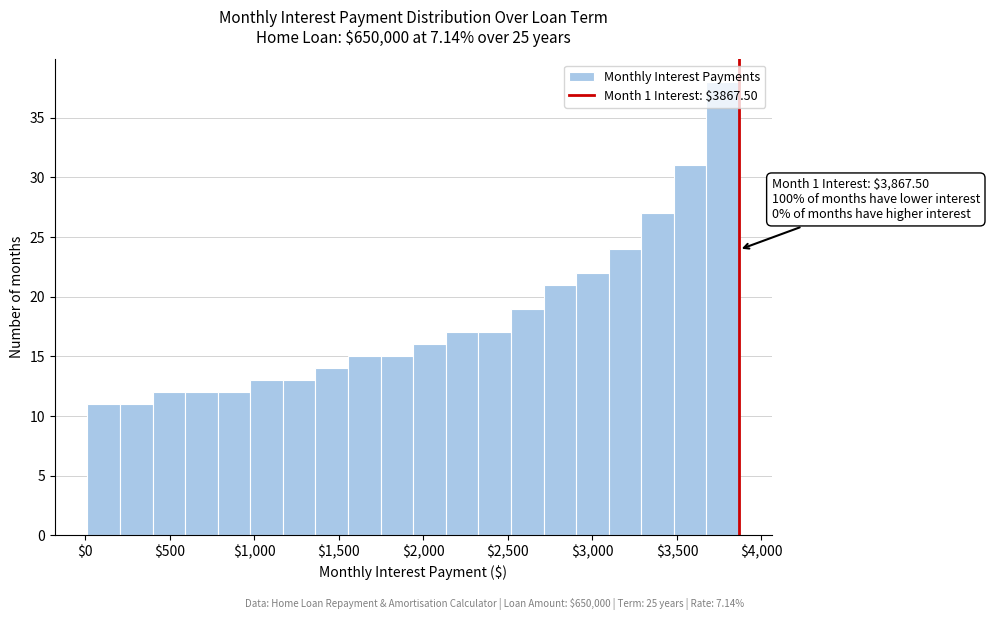

Around what value on the x-axis is the tallest bar? Give the approximate position of its centre, as read against the axis.

3750